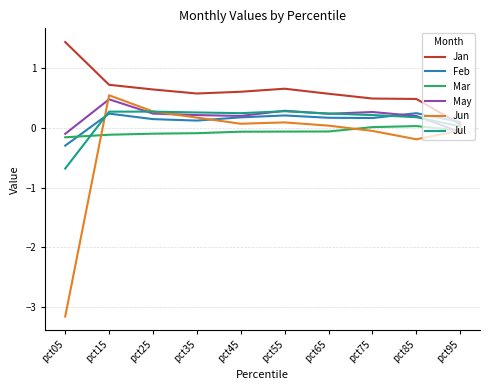

Which category has the highest value across all series?

pct05